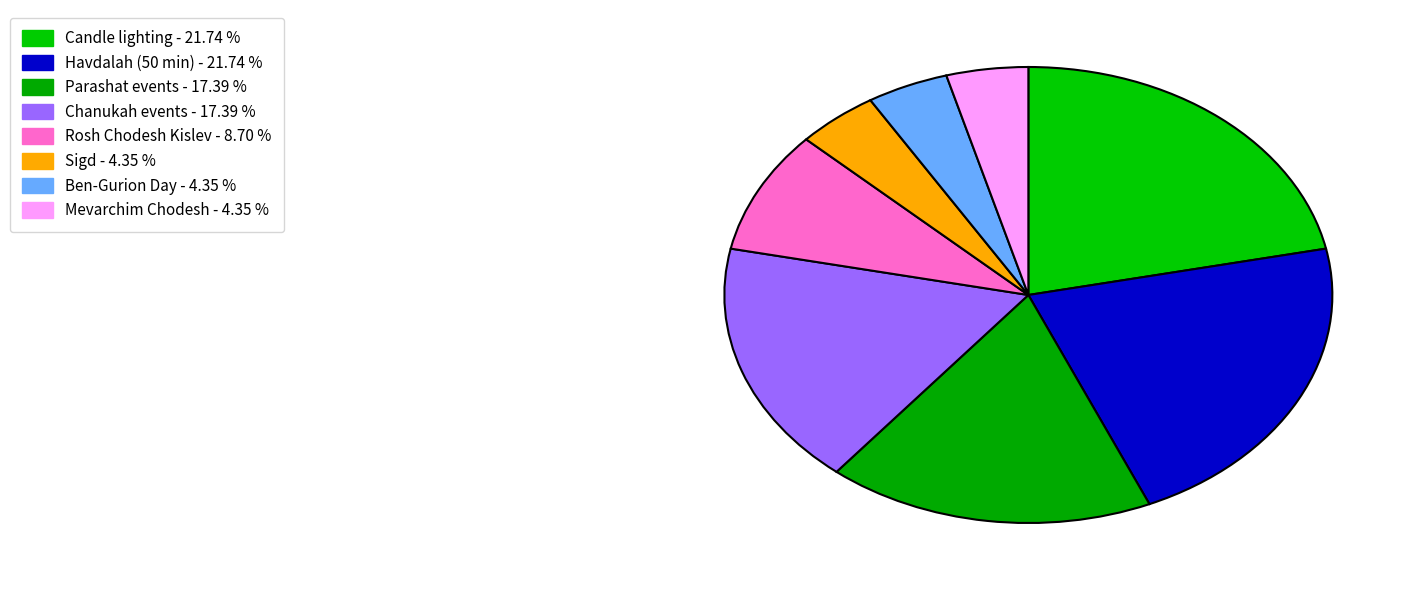

How many slices are in this pie chart?

8